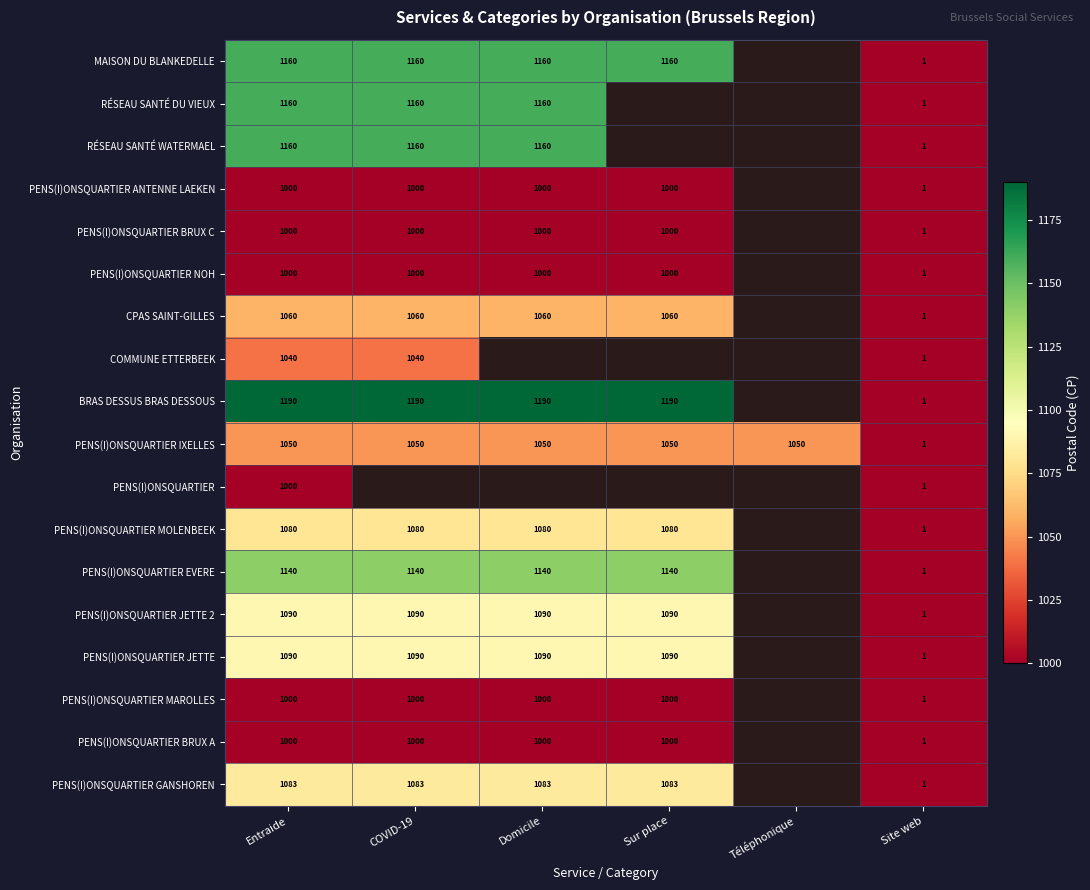

Is the value of PENS(I)ONSQUARTIER MAROLLES at Sur place greater than the value of PENS(I)ONSQUARTIER GANSHOREN at Sur place?

No